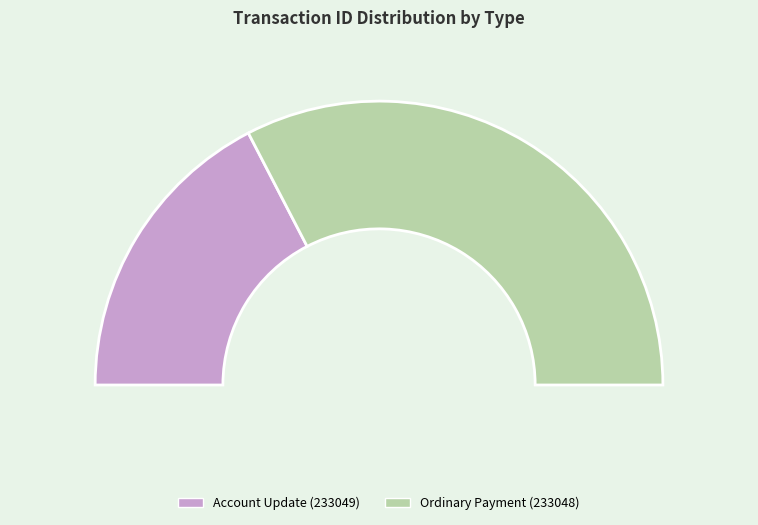

How many segments does this pie chart have?

2